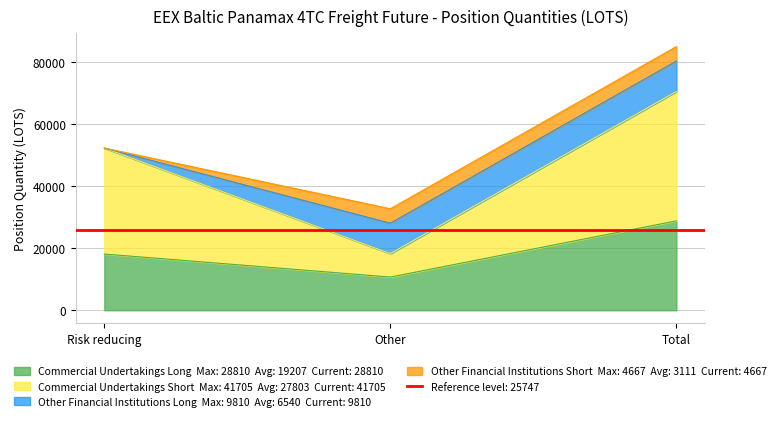

Reading left to right, transcribe all the data shown in this chart.

Commercial Undertakings Long: Risk reducing=18115.8	Other=10694.7	Total=28810.5
Commercial Undertakings Short: Risk reducing=34162.1	Other=7543.6	Total=41705.7
Other Financial Institutions Long: Risk reducing=0.0	Other=9810.6	Total=9810.6
Other Financial Institutions Short: Risk reducing=0.0	Other=4667.0	Total=4667.0